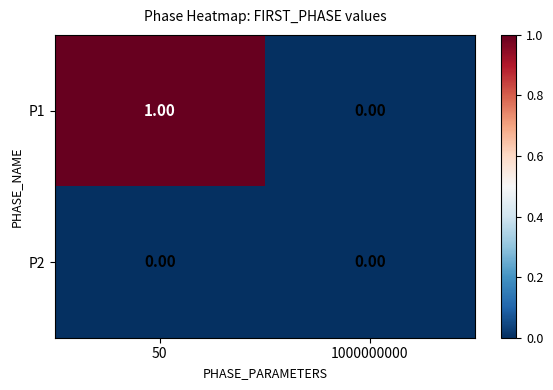

List the series in order of their peak value, lowest first.

P2, P1